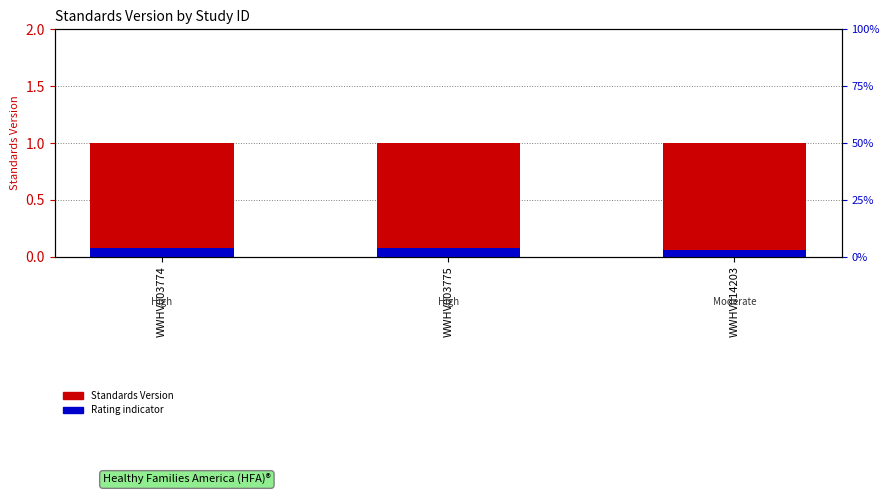

Which series has the widest spread of values?

Rating indicator